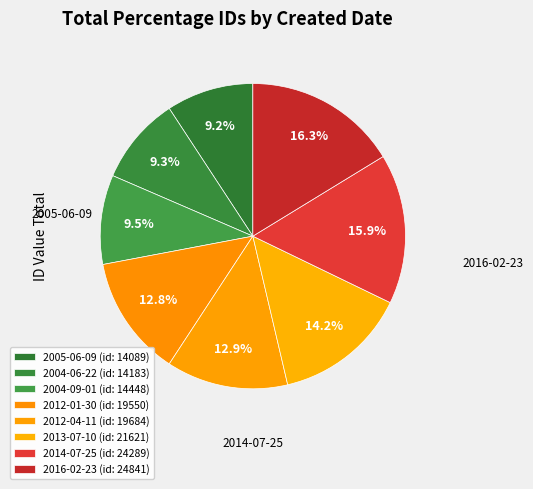

How many segments does this pie chart have?

8